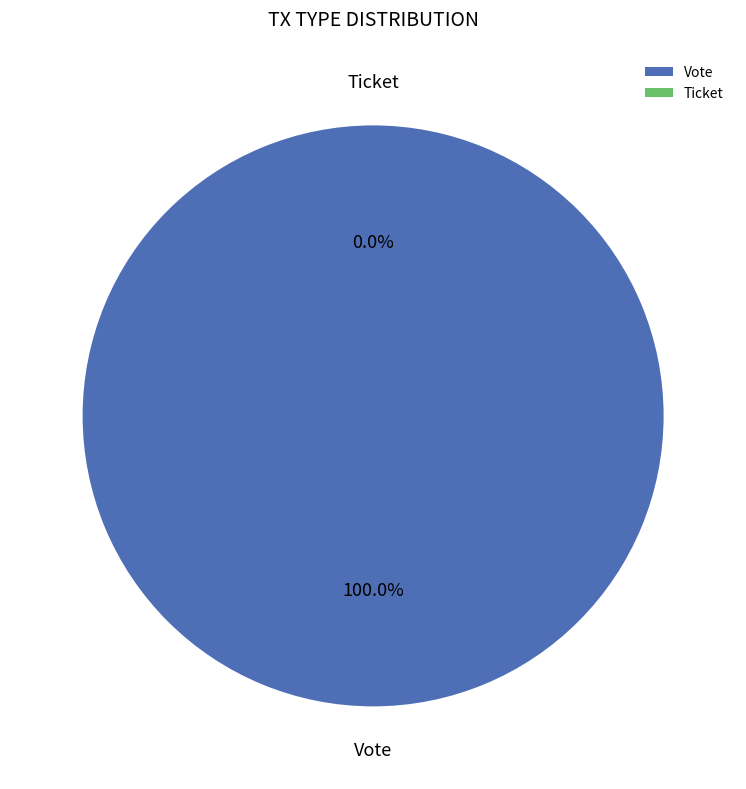

To the nearest percent, what is the difference between the largest and smallest slice percentages?

100%